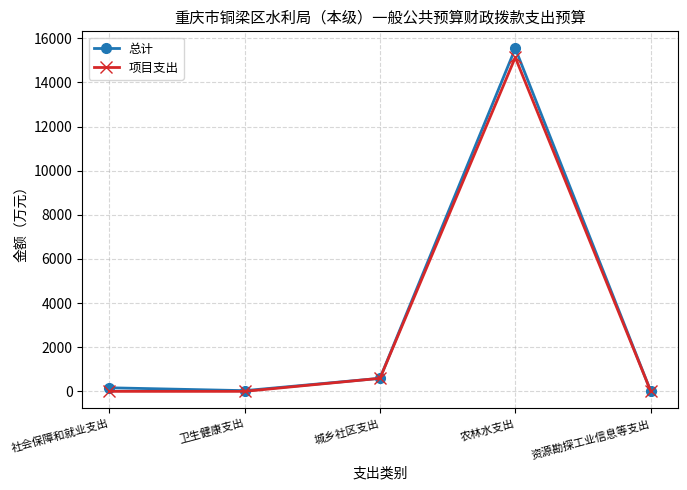

Which label corresponds to the largest value in the chart?

农林水支出